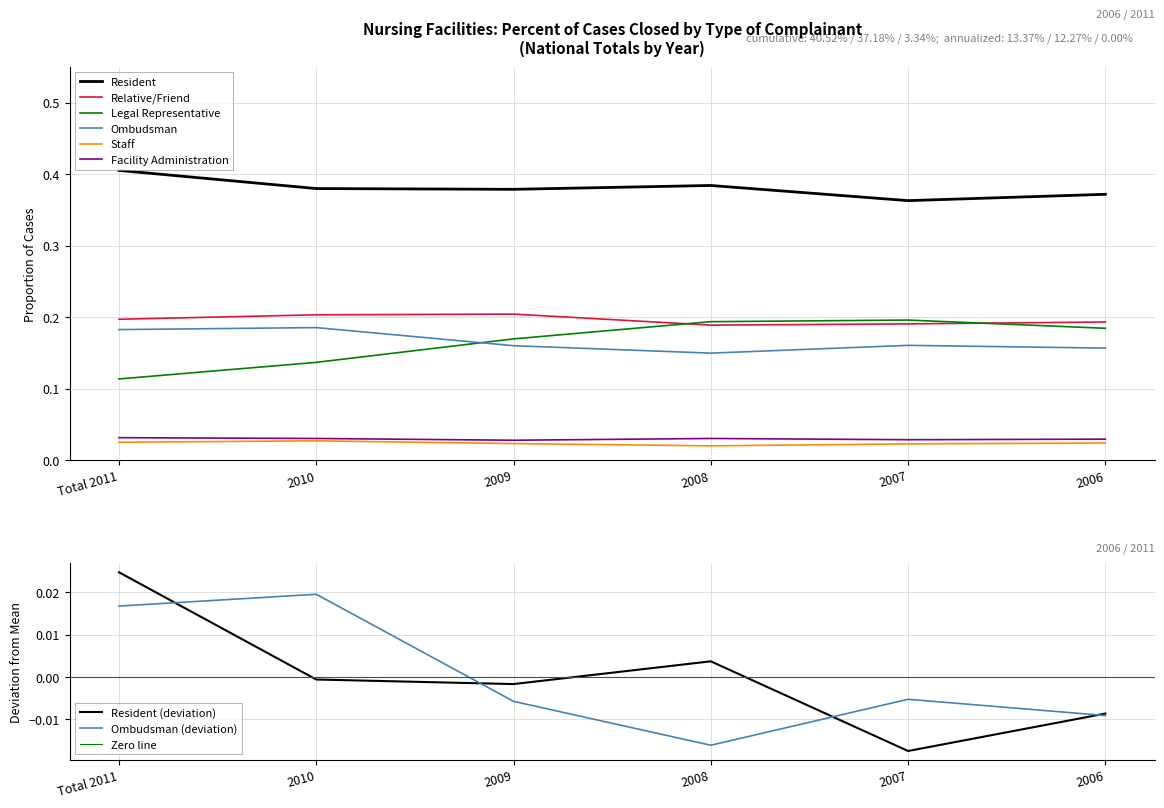

What is the difference between the highest and lowest values at 2006?

0.3